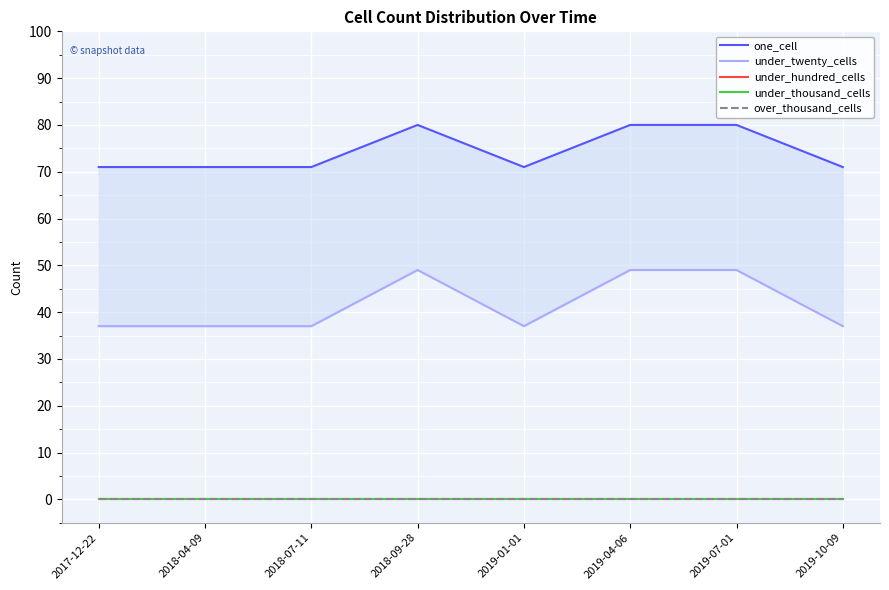

Is this an area chart (filled region under the line)?

No